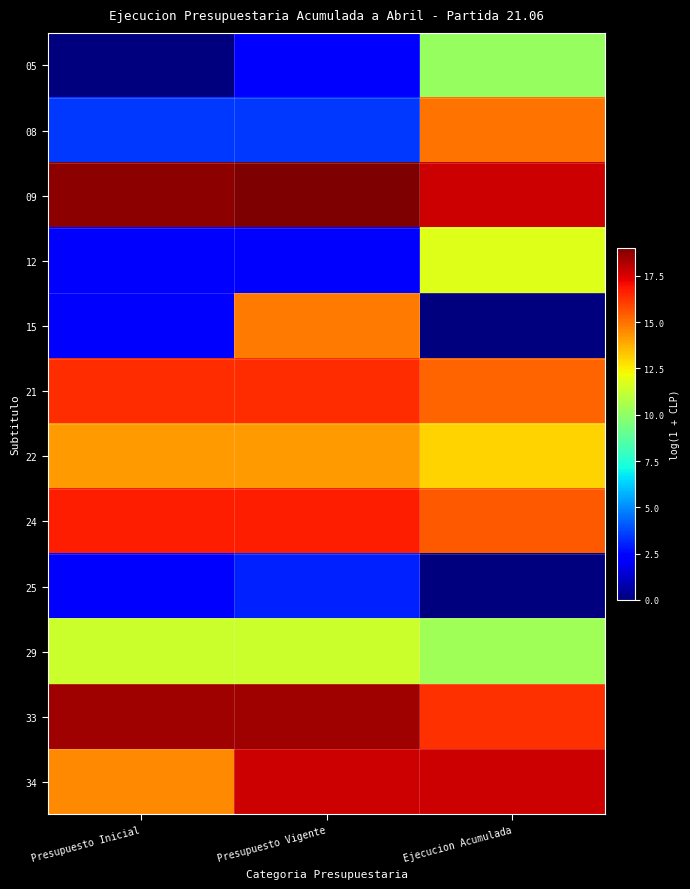

Reading left to right, extract all data points from this chart.

05: Presupuesto Inicial=0.0	Presupuesto Vigente=2.4	Ejecucion Acumulada=10.1
08: Presupuesto Inicial=3.4	Presupuesto Vigente=3.4	Ejecucion Acumulada=15.0
09: Presupuesto Inicial=18.7	Presupuesto Vigente=19.0	Ejecucion Acumulada=17.7
12: Presupuesto Inicial=2.4	Presupuesto Vigente=2.4	Ejecucion Acumulada=11.8
15: Presupuesto Inicial=2.4	Presupuesto Vigente=14.8	Ejecucion Acumulada=0.0
21: Presupuesto Inicial=16.4	Presupuesto Vigente=16.4	Ejecucion Acumulada=15.3
22: Presupuesto Inicial=14.2	Presupuesto Vigente=14.2	Ejecucion Acumulada=13.1
24: Presupuesto Inicial=16.7	Presupuesto Vigente=16.7	Ejecucion Acumulada=15.5
25: Presupuesto Inicial=2.4	Presupuesto Vigente=3.0	Ejecucion Acumulada=0.0
29: Presupuesto Inicial=11.4	Presupuesto Vigente=11.4	Ejecucion Acumulada=10.4
33: Presupuesto Inicial=18.5	Presupuesto Vigente=18.5	Ejecucion Acumulada=16.3
34: Presupuesto Inicial=14.5	Presupuesto Vigente=17.8	Ejecucion Acumulada=17.7